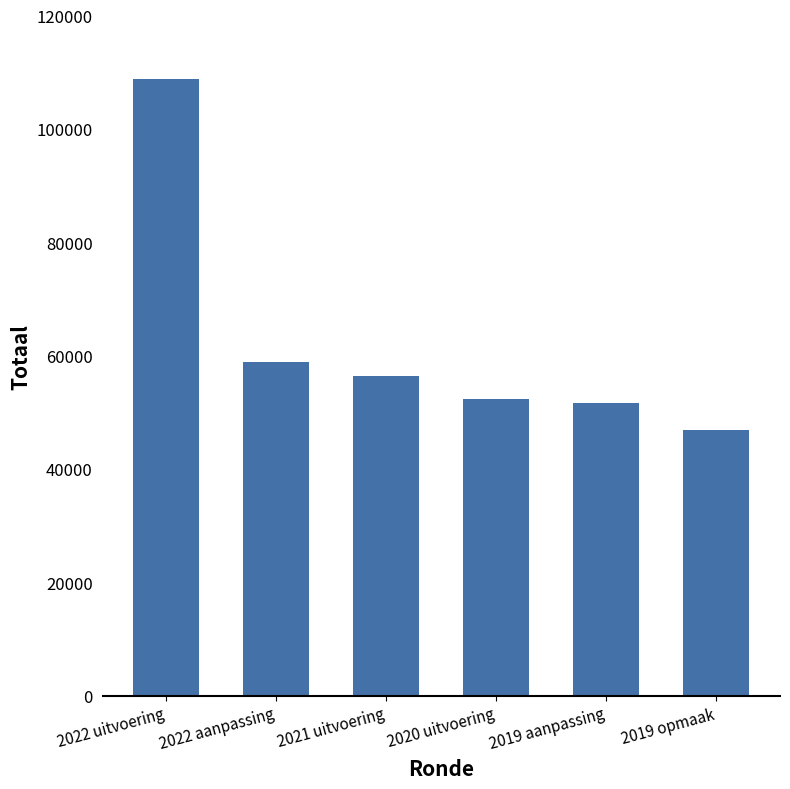

The value at 2021 uitvoering is 29910. True or false?

False